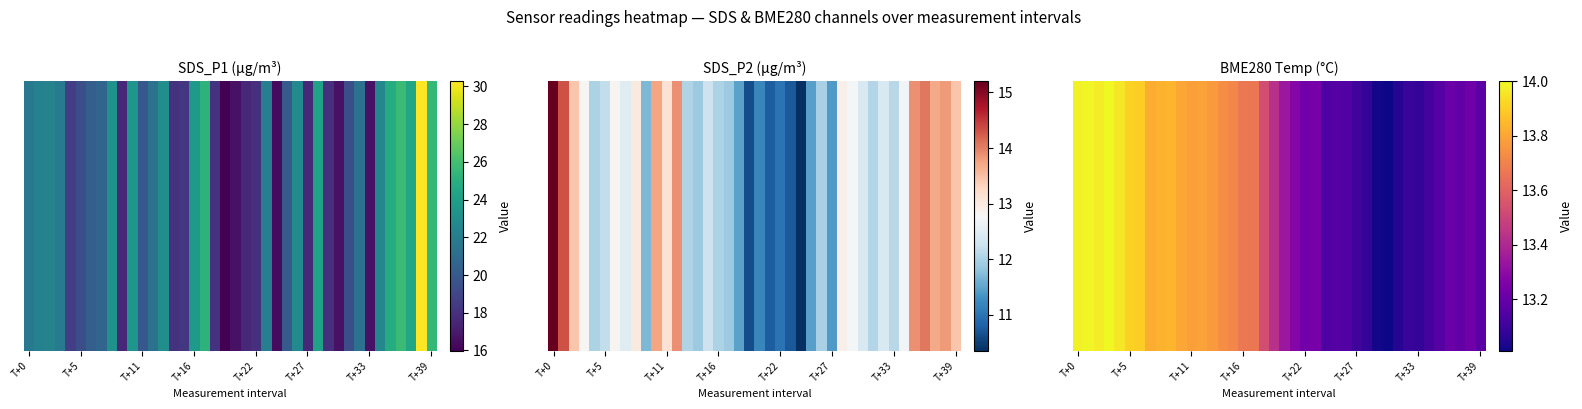

What is the change in value from 15 to 38?

-0.5